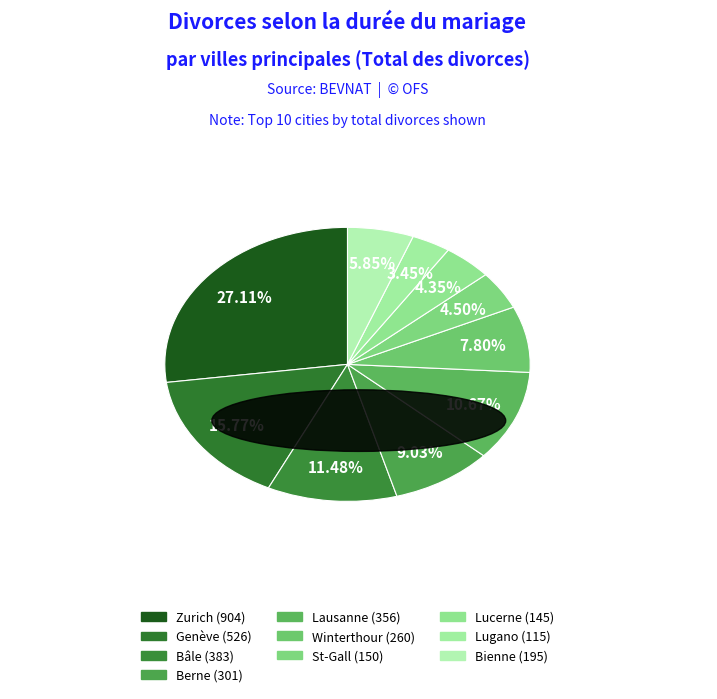

Do Zurich and Lucerne together represent more than half of the pie?

No